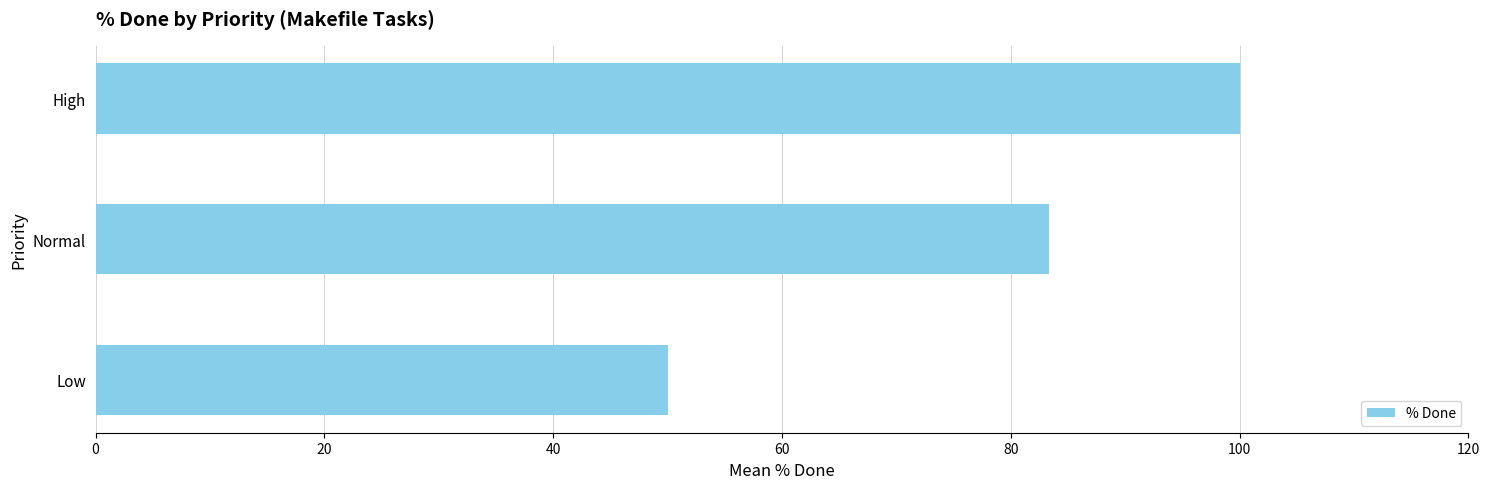

What is the difference between the maximum and second lowest values?

16.7